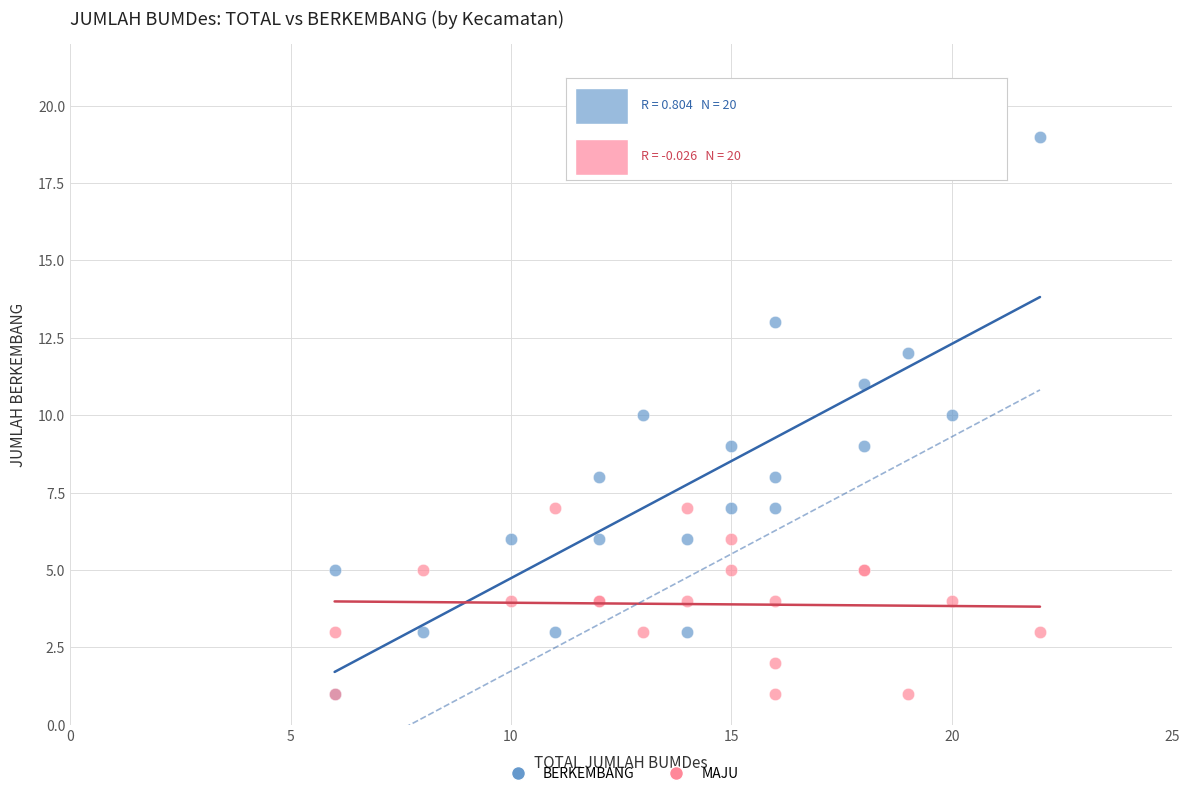

What are all the series names shown in the legend?

BERKEMBANG, MAJU